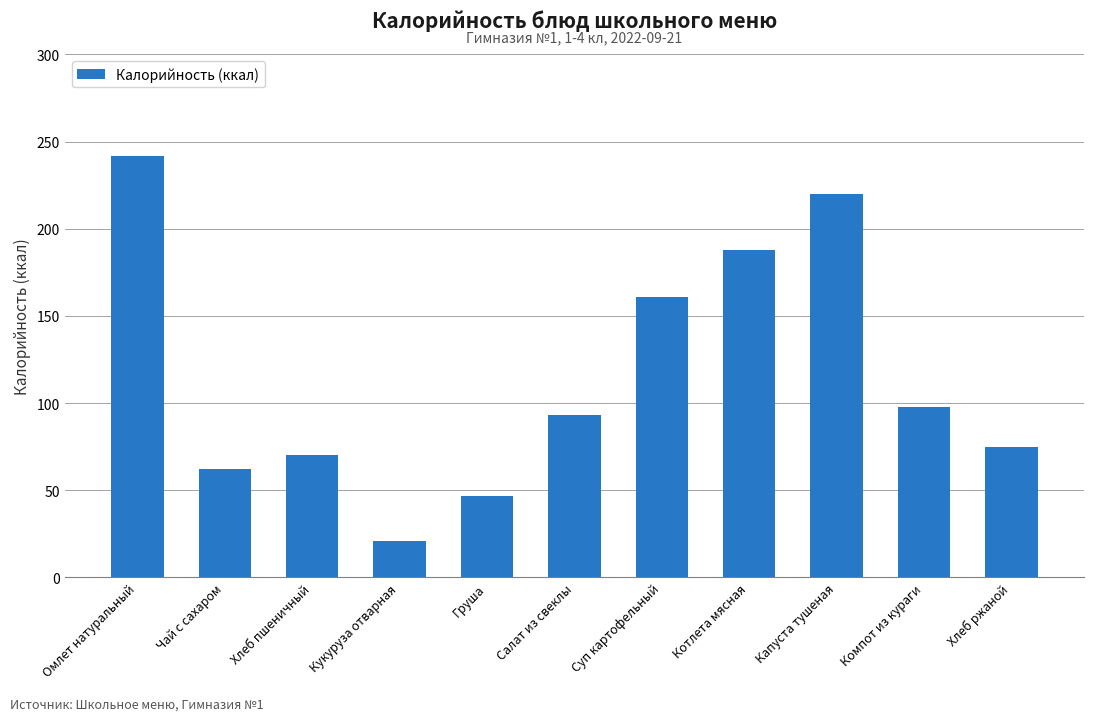

Reading left to right, list all the values displayed in this chart.

242.0	62.0	70.1	21.0	47.0	93.0	161.0	188.0	220.0	98.0	75.0